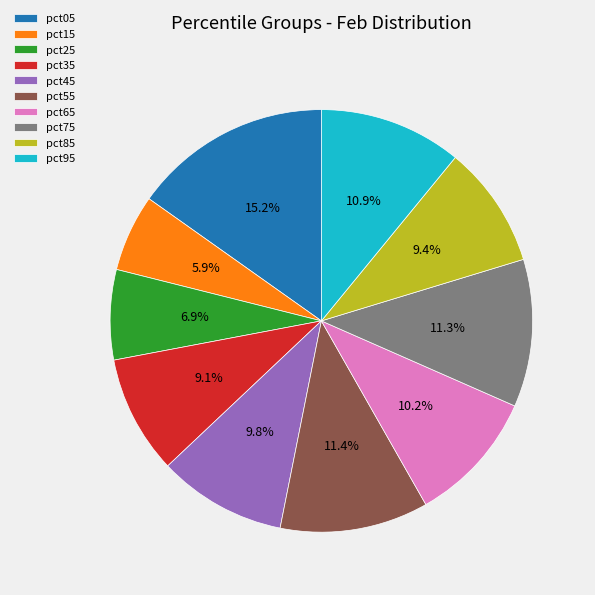

What percentage is the pct45 slice, to the nearest percent?

10%